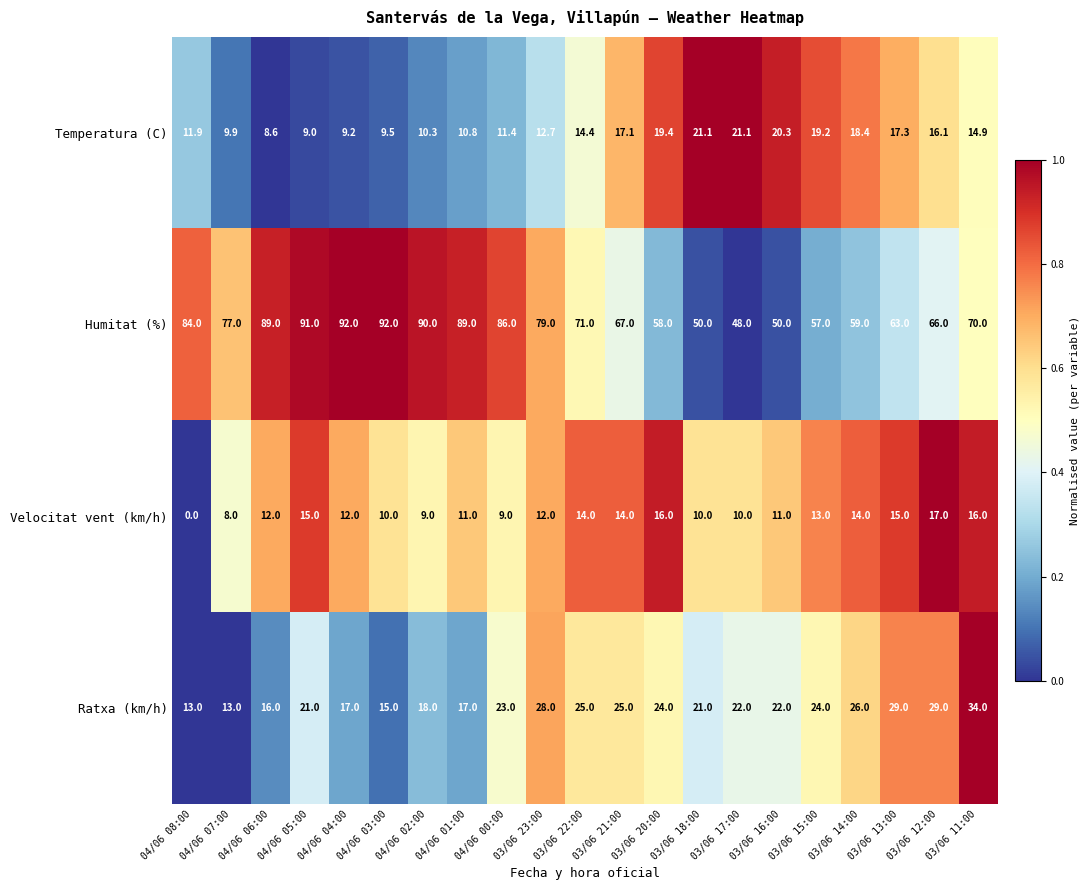

Which series changed the most between 03/06 21:00 and 03/06 12:00?

Ratxa (km/h)